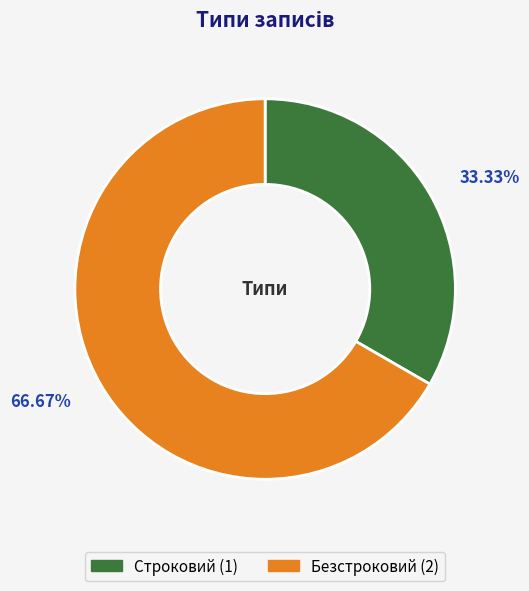

To the nearest percent, what portion does Строковий represent?

33%